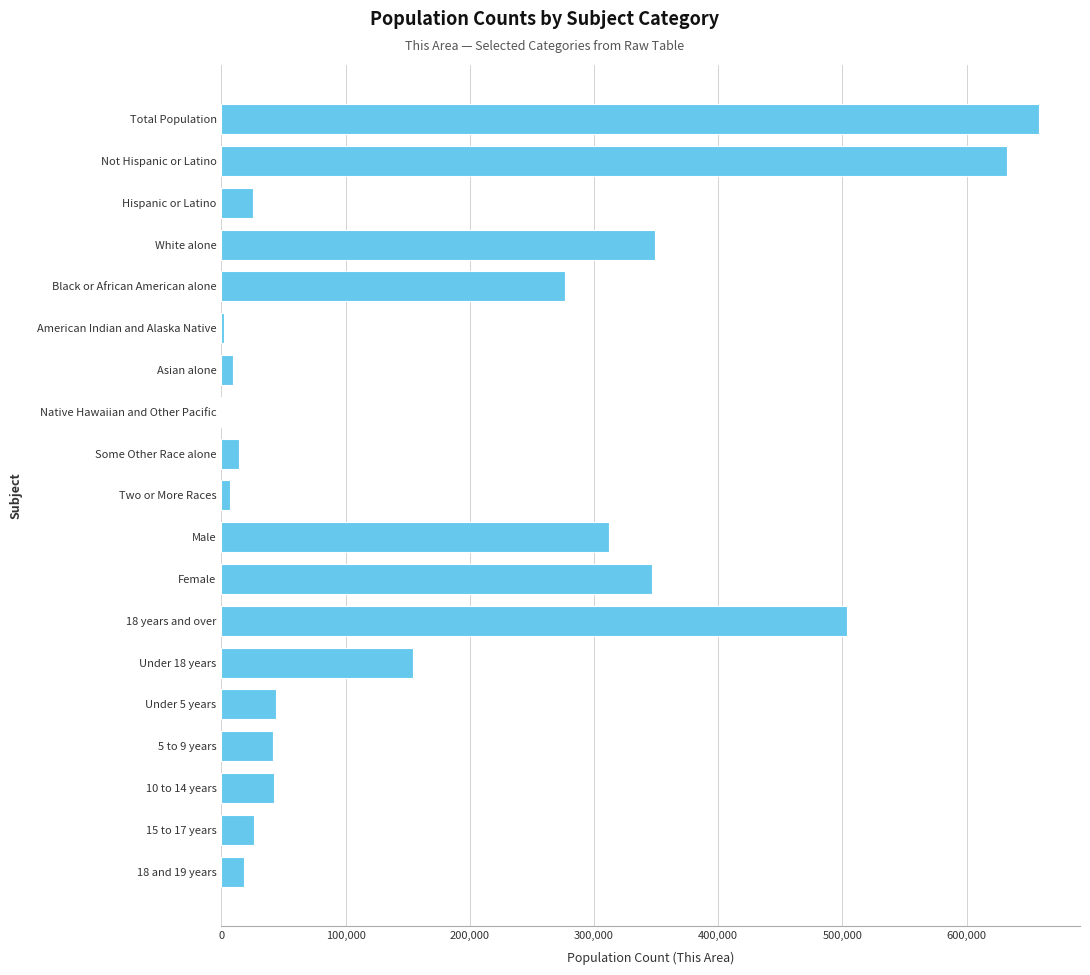

What is the ratio of the value at 5 to 9 years to the value at Hispanic or Latino?

1.6